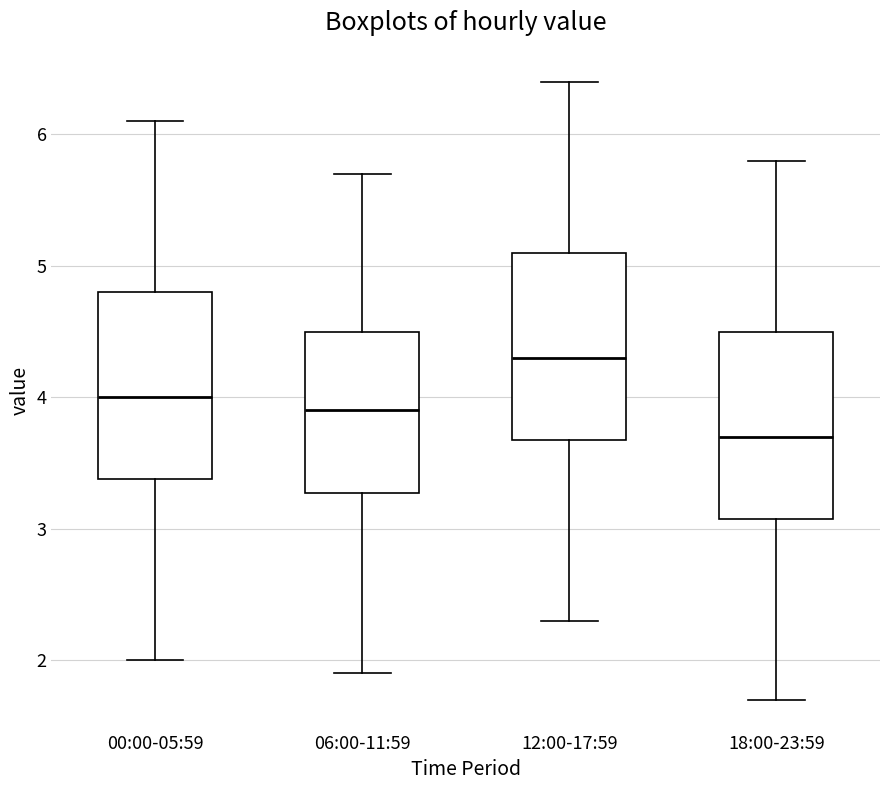

Reading left to right, transcribe this box plot: for each box, give where its median line is, the range the box spans, and where its two whiskers end, as read against the y-axis. The values are not printed on the chart, so give them approximately, as read against the axis.

00:00-05:59: median 4.0, box 3.4 to 4.8, whiskers 2.0 to 6.1
06:00-11:59: median 3.9, box 3.3 to 4.5, whiskers 1.9 to 5.7
12:00-17:59: median 4.3, box 3.7 to 5.1, whiskers 2.3 to 6.4
18:00-23:59: median 3.7, box 3.1 to 4.5, whiskers 1.7 to 5.8